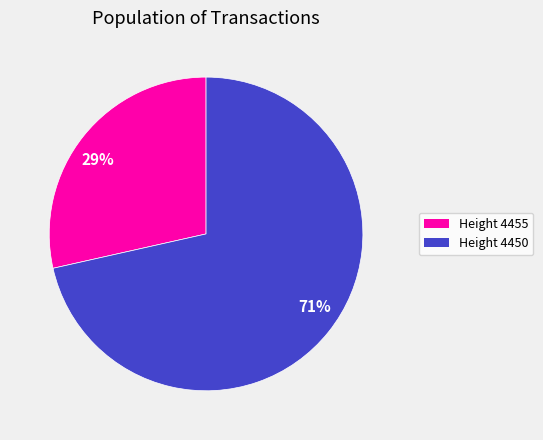

The 29% slice represents 38% of the pie. True or false?

False